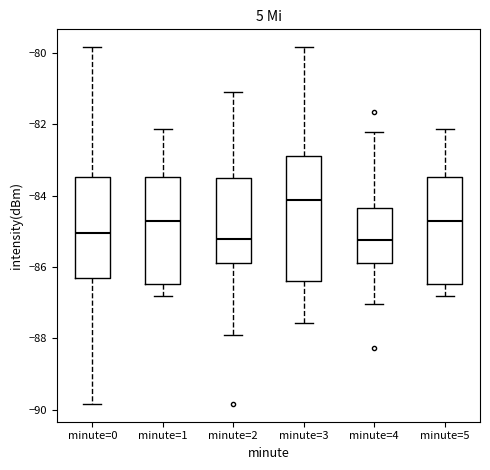

Reading left to right, transcribe this box plot: for each box, give where its median line is, the range the box spans, and where its two whiskers end, as read against the y-axis. The values are not printed on the chart, so give them approximately, as read against the axis.

minute=0: median -85.0, box -86.4 to -83.4, whiskers -89.8 to -79.8
minute=1: median -84.8, box -86.4 to -83.4, whiskers -86.8 to -82.2
minute=2: median -85.2, box -85.8 to -83.4, whiskers -88.0 to -81.0
minute=3: median -84.2, box -86.4 to -82.8, whiskers -87.6 to -79.8
minute=4: median -85.2, box -85.8 to -84.4, whiskers -87.0 to -82.2
minute=5: median -84.8, box -86.4 to -83.4, whiskers -86.8 to -82.2